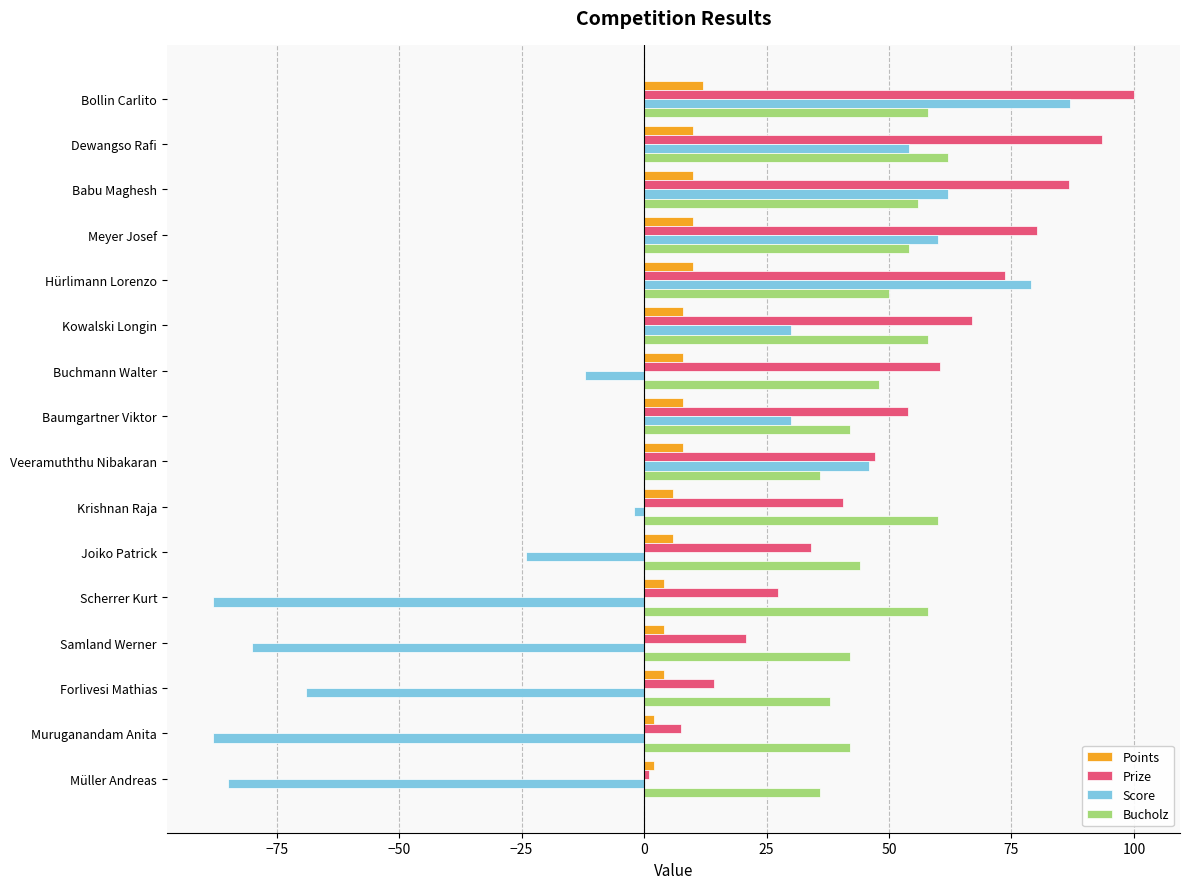

Rank the series at Joiko Patrick from highest to lowest value.

Bucholz, Prize, Points, Score